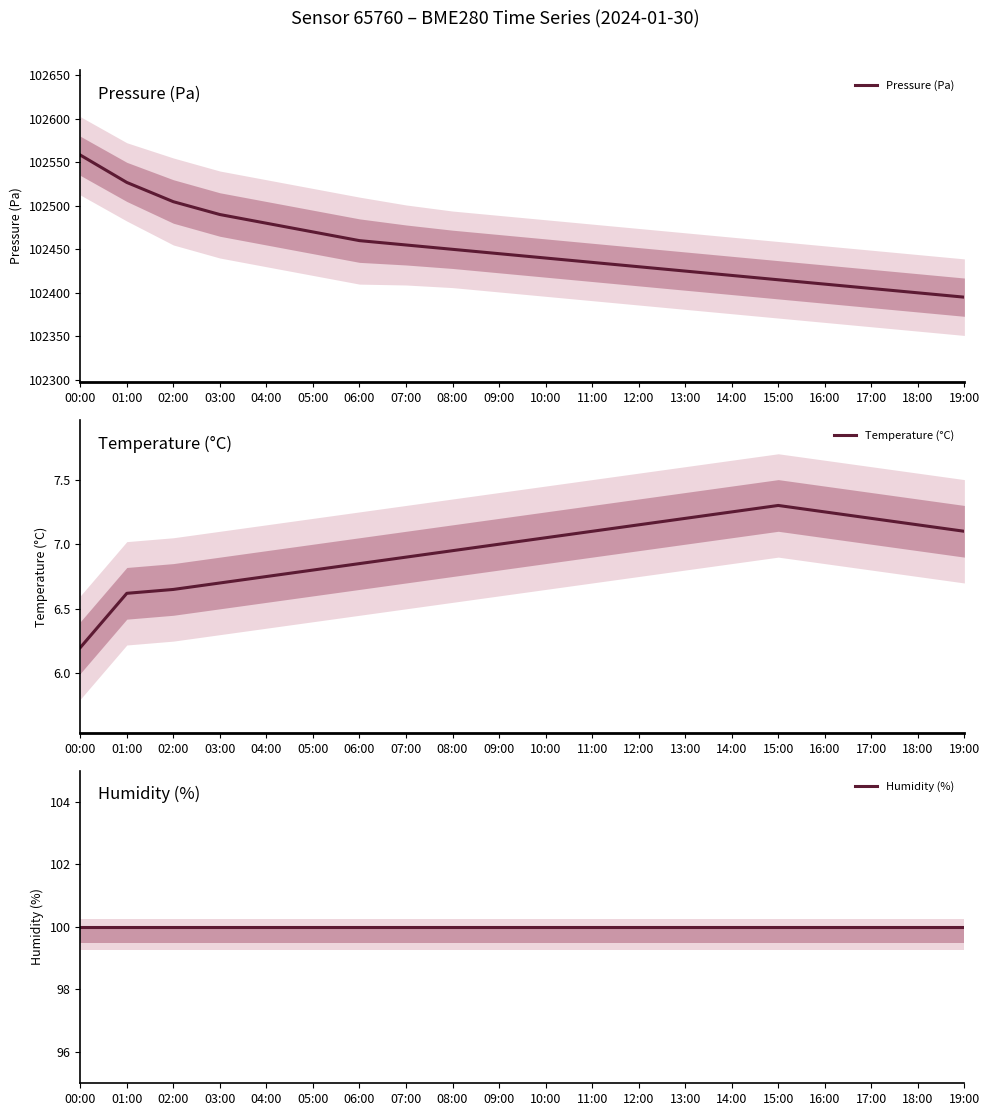

At which label does Temperature (°C) first exceed 7?

10:00